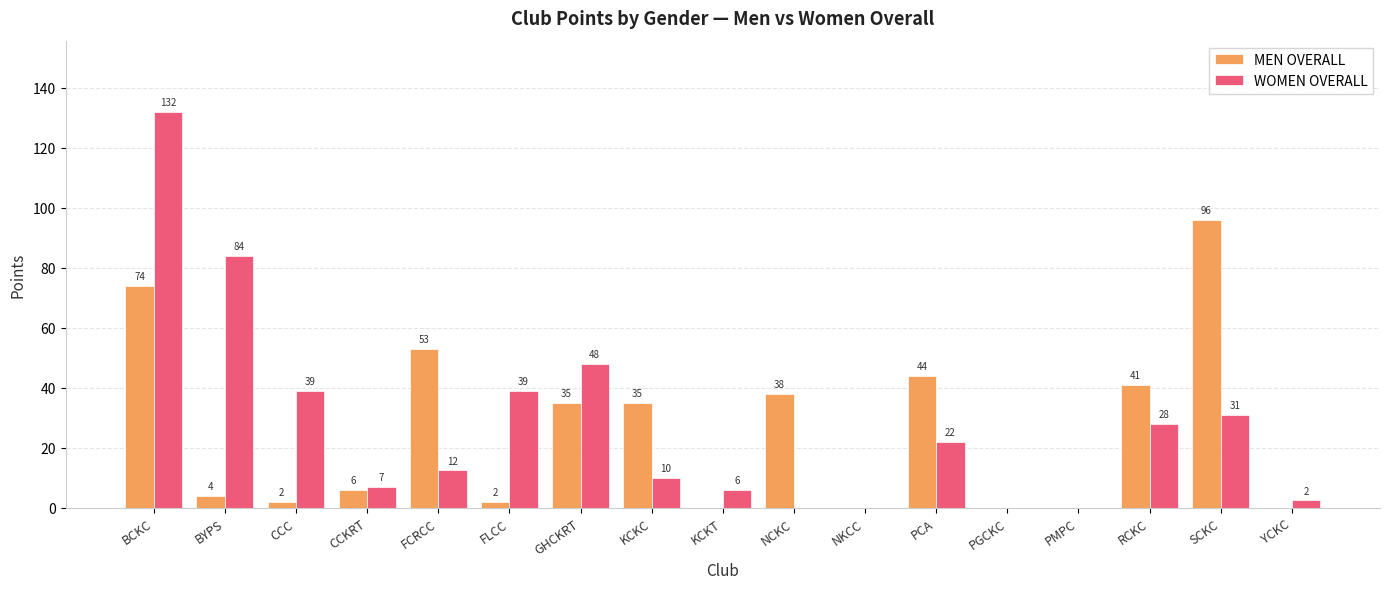

How many groups of bars are there?

17